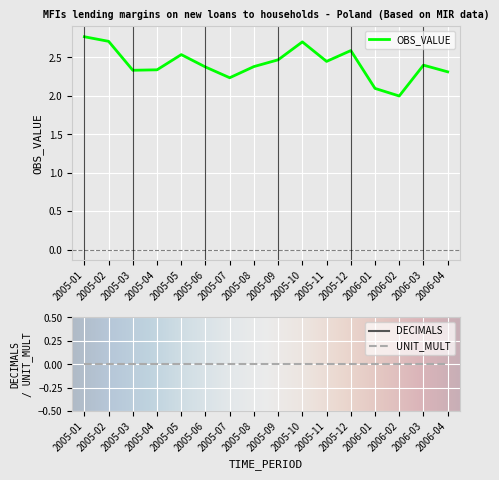

How many data points in OBS_VALUE are less than 2?

1